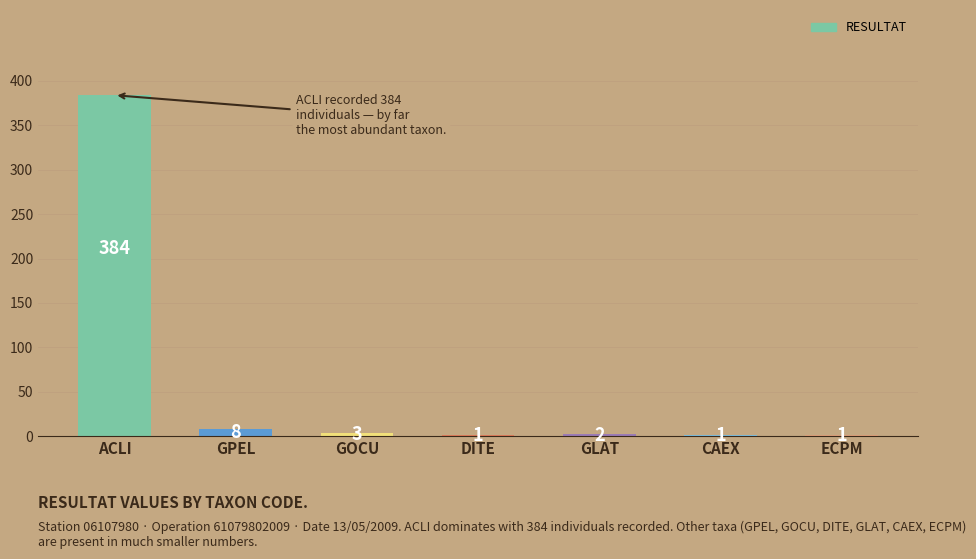

Reading right to left, what are all the values shown in this chart?

ECPM=1	CAEX=1	GLAT=2	DITE=1	GOCU=3	GPEL=8	ACLI=384